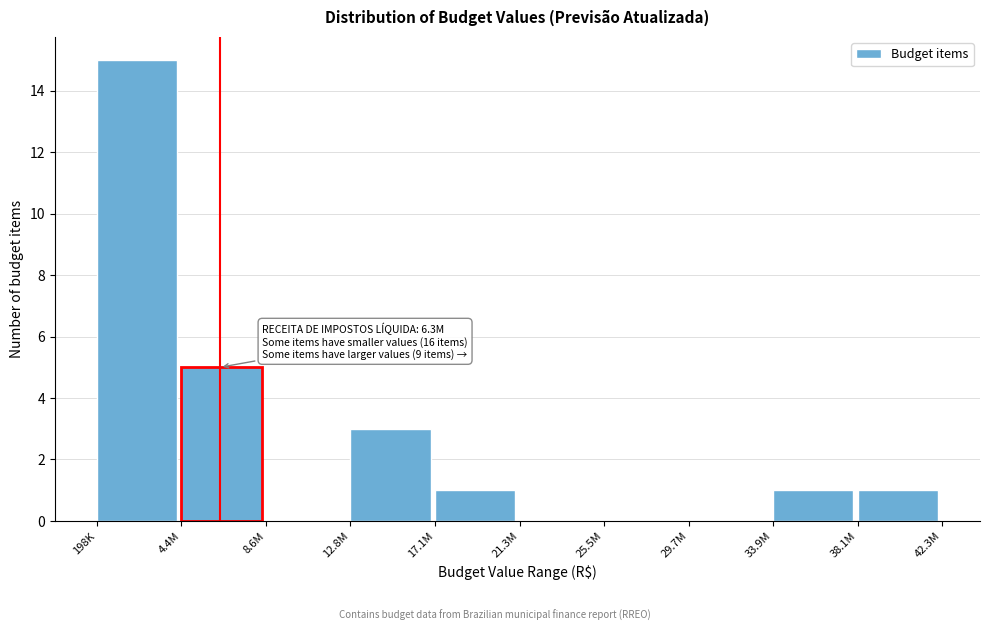

Reading left to right, transcribe all the data shown in this chart.

198K=15	4.4M=5	8.6M=0	12.8M=3	17.1M=1	21.3M=0	25.5M=0	29.7M=0	33.9M=1	38.1M=1